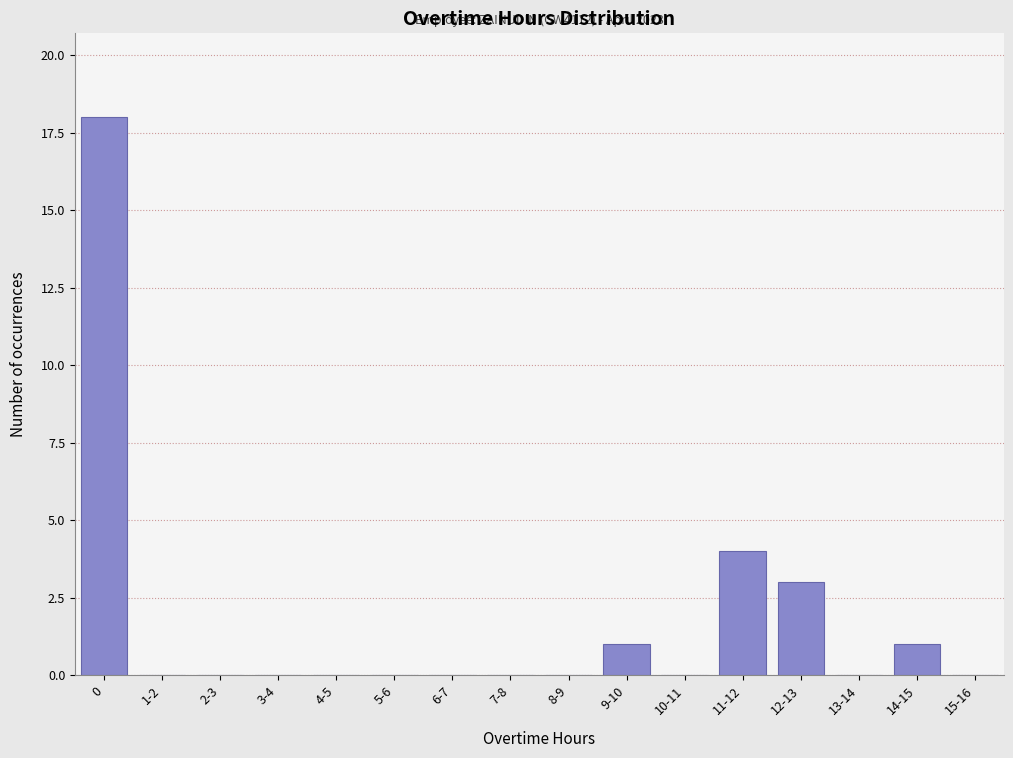

Reading left to right, list all the values displayed in this chart.

0=18	1-2=0	2-3=0	3-4=0	4-5=0	5-6=0	6-7=0	7-8=0	8-9=0	9-10=1	10-11=0	11-12=4	12-13=3	13-14=0	14-15=1	15-16=0